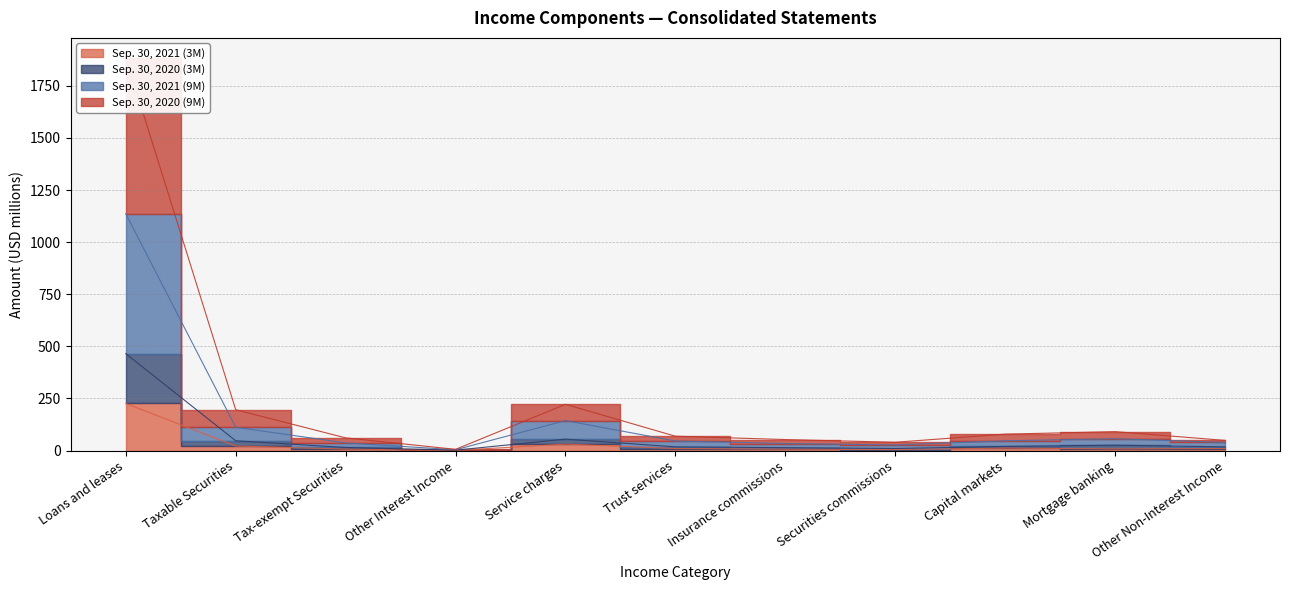

Which series has the widest spread of values?

Sep. 30, 2020 (9M)